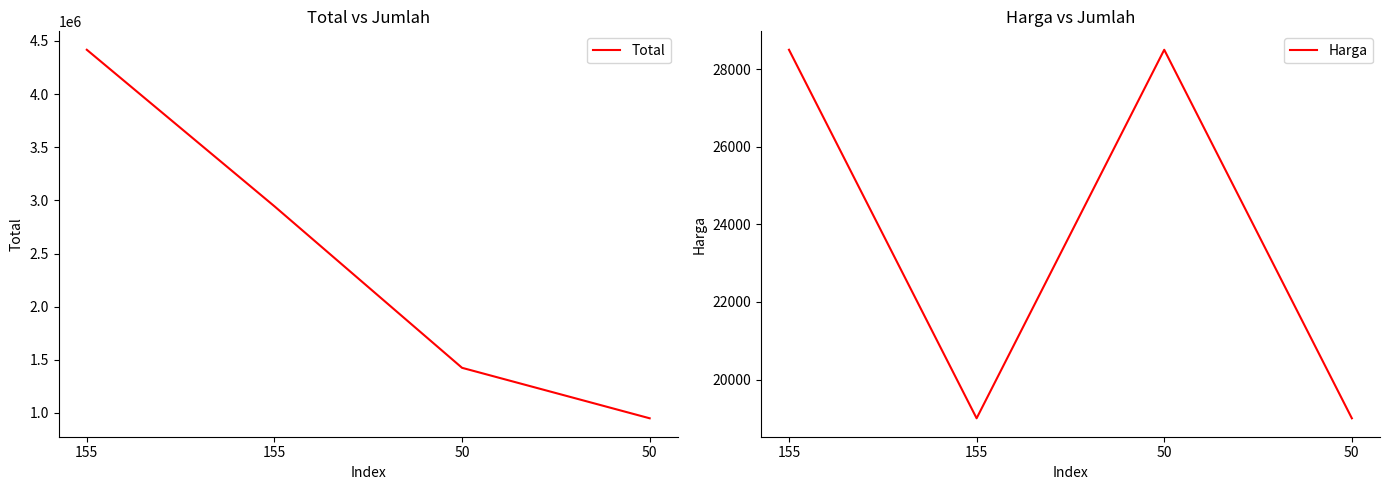

True or false: Total and Harga intersect in this chart.

False